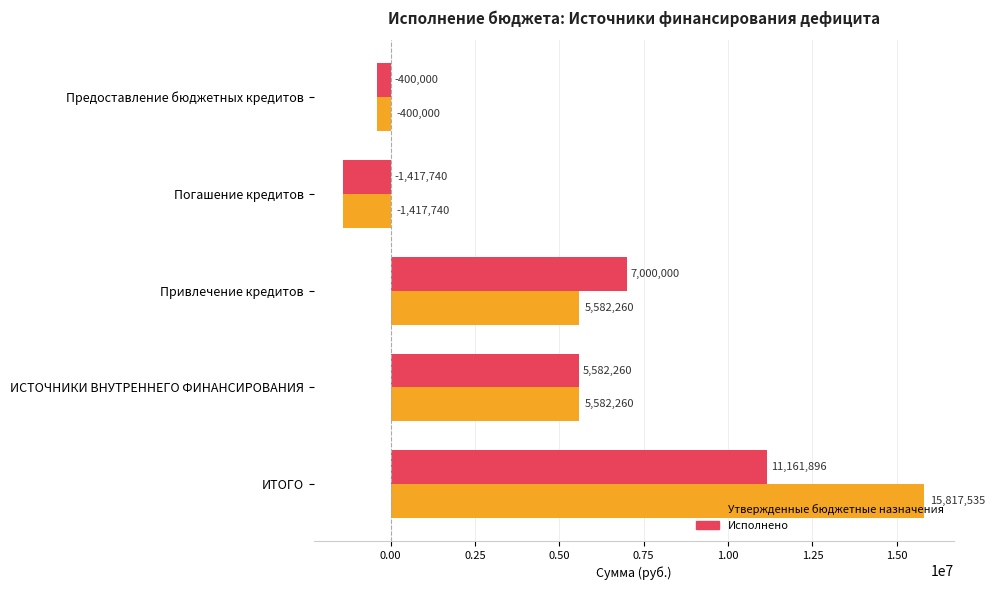

List the series in order of their overall mean, lowest first.

Исполнено, Утвержденные бюджетные назначения